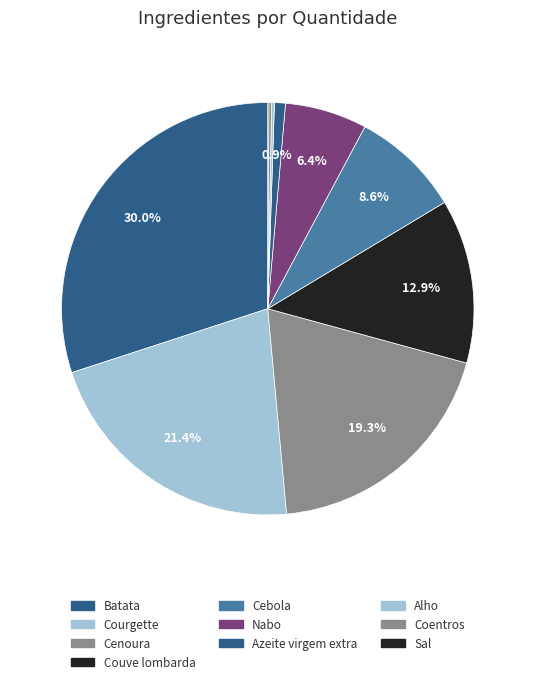

Is there any slice that represents more than half of the pie?

No